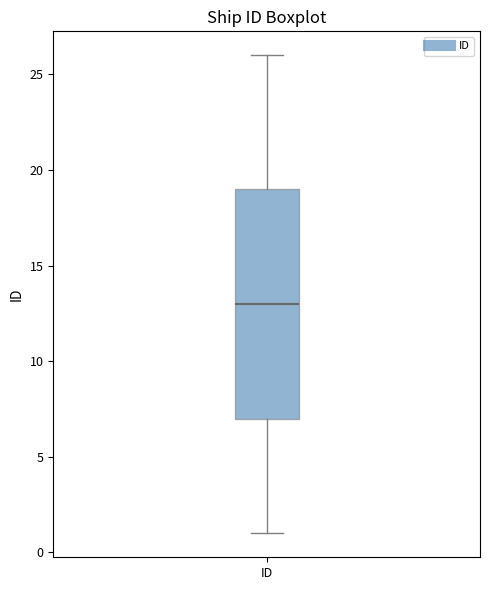

Where is the lower edge of the box for ID on the y-axis? The values are not printed on the chart, so give them approximately, as read against the axis.

7